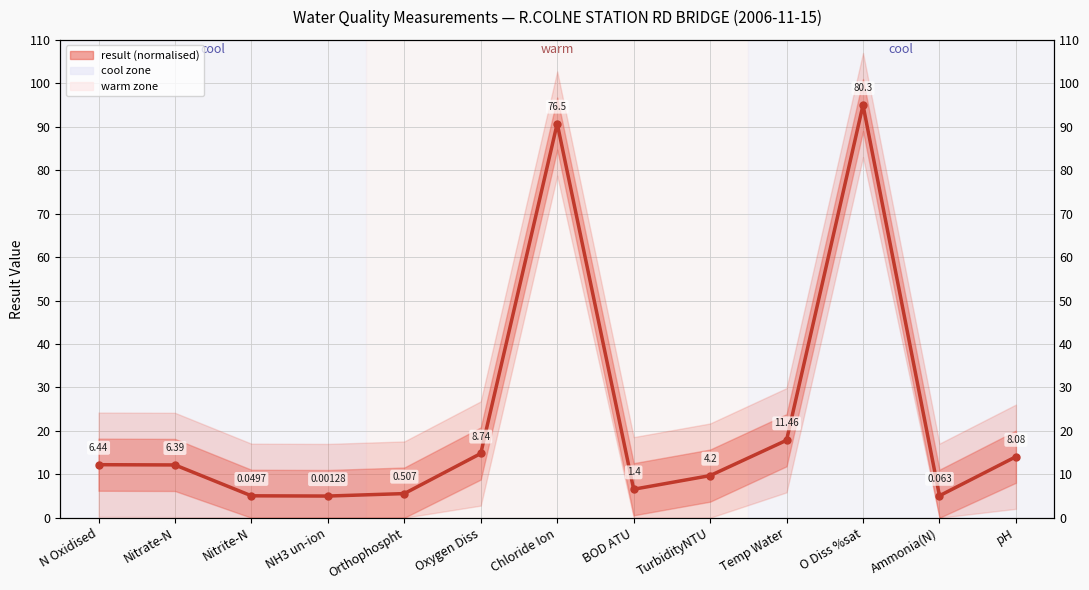

True or false: the data shows 9.0 at Ammonia(N).

False